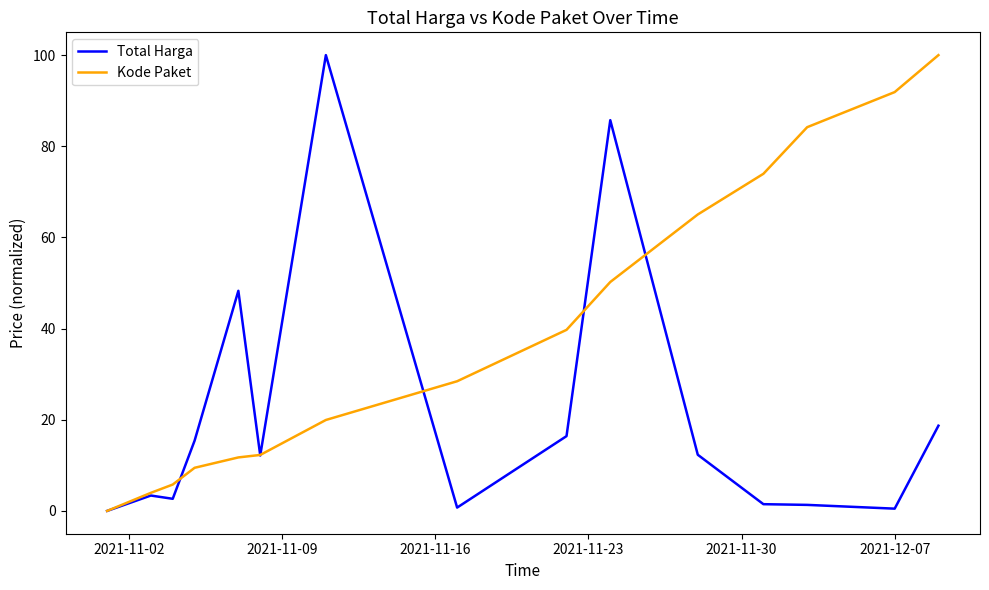

What is the maximum value shown in the chart?

100.0